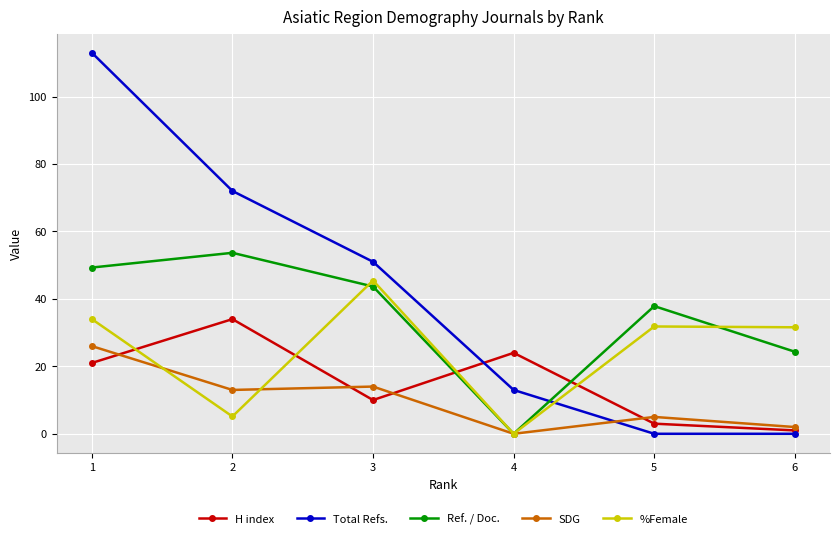

True or false: SDG has more than 0 interior local peaks.

True